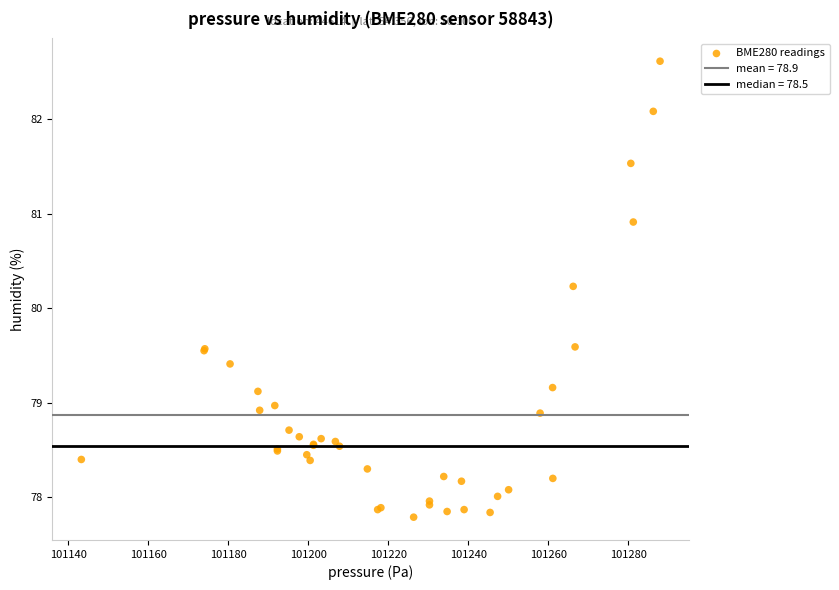

What Y value in the scatter plot is closest to 80?

80.2